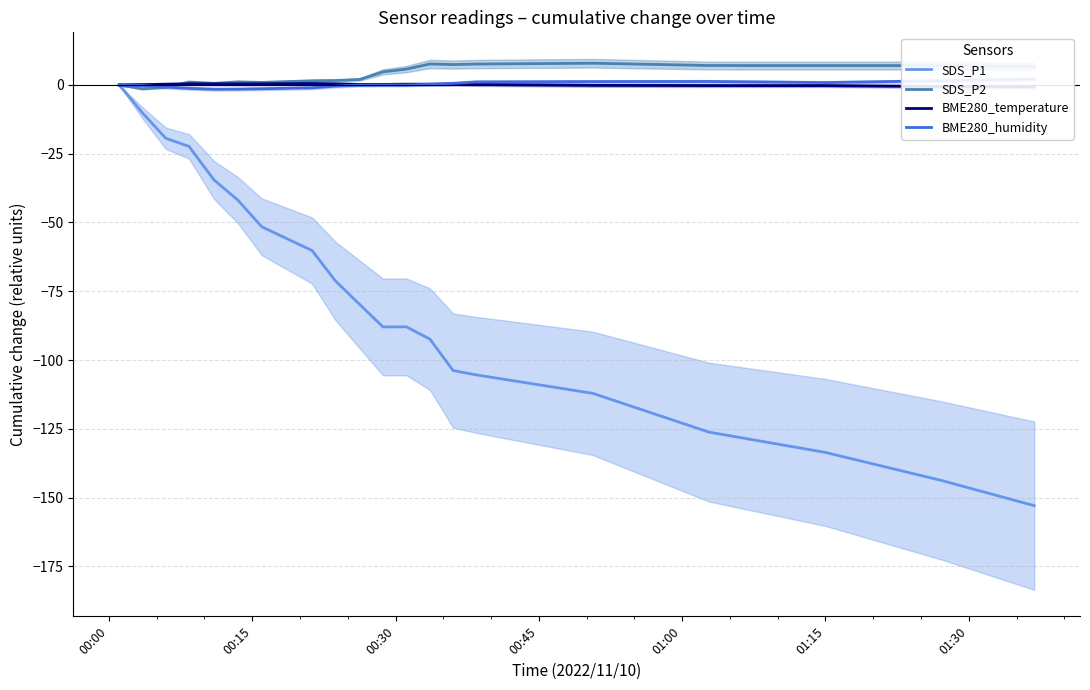

At how many categories does at least one series exceed -91?

20